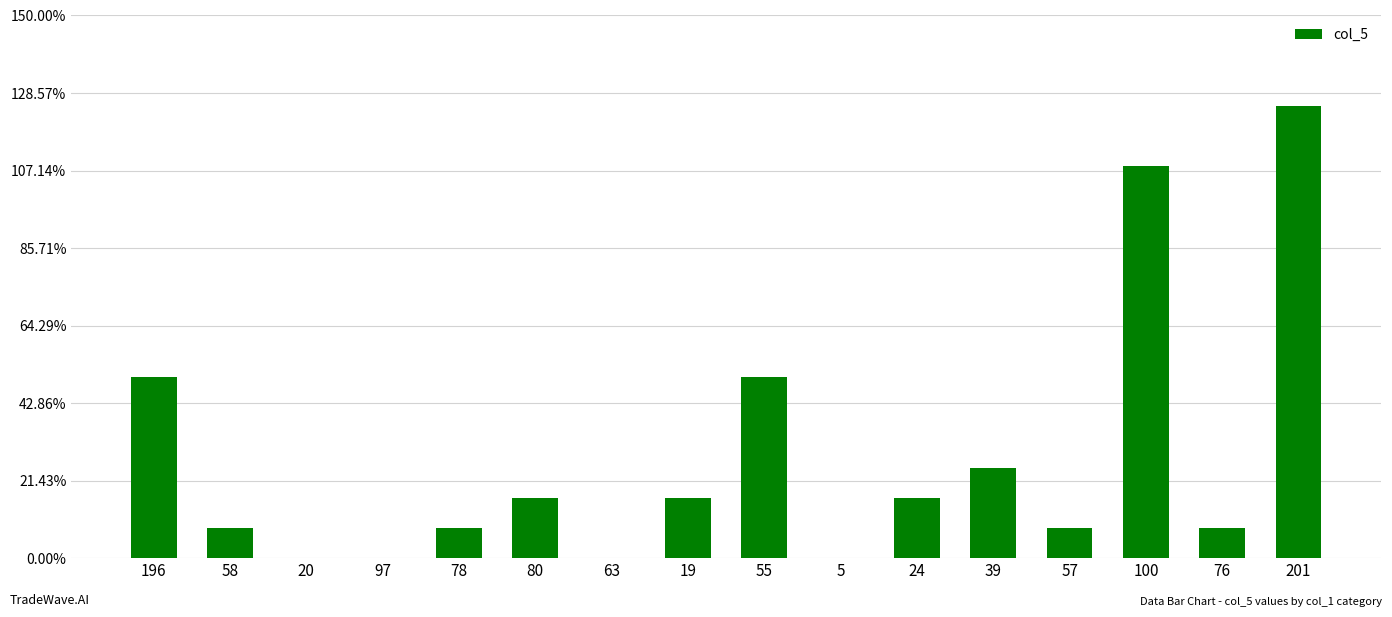

Reading right to left, transcribe all the data shown in this chart.

15	1	13	1	3	2	0	6	2	0	2	1	0	0	1	6